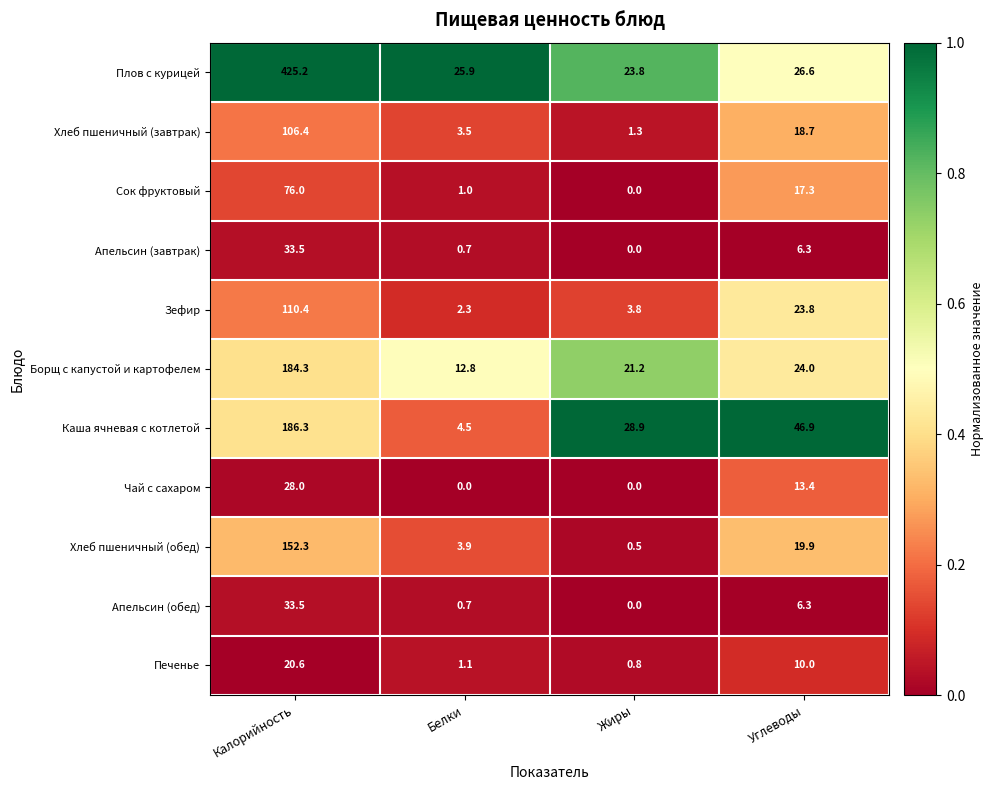

What is the sum of the Печенье values at Углеводы and Жиры?

10.8